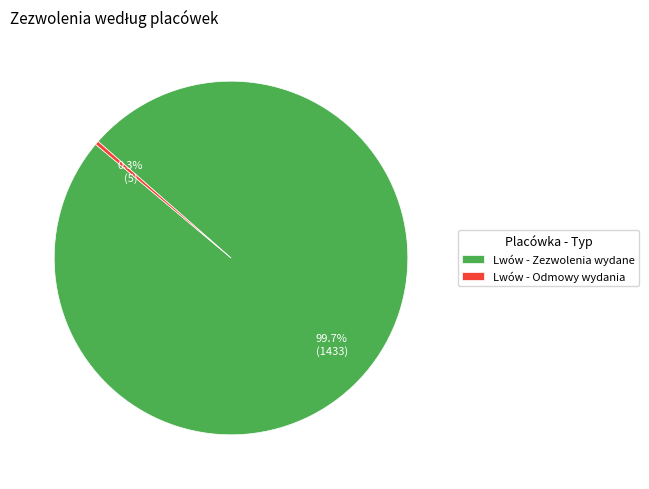

How many slices are in this pie chart?

2